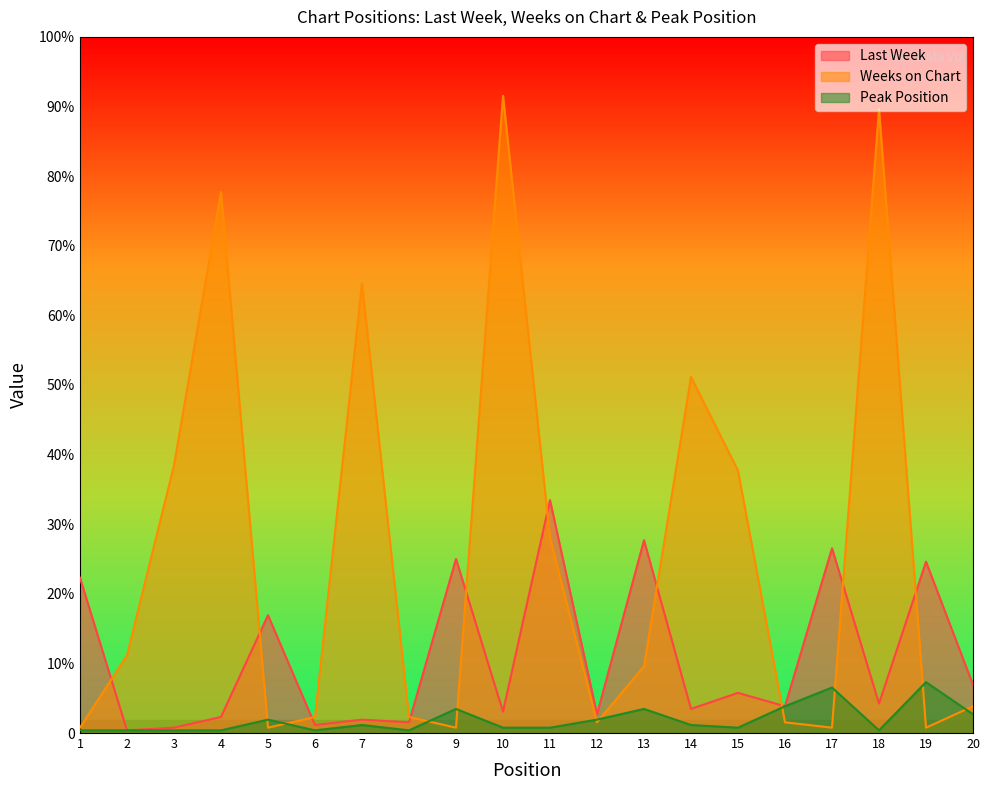

At which category is the sum across all series the highest?

10